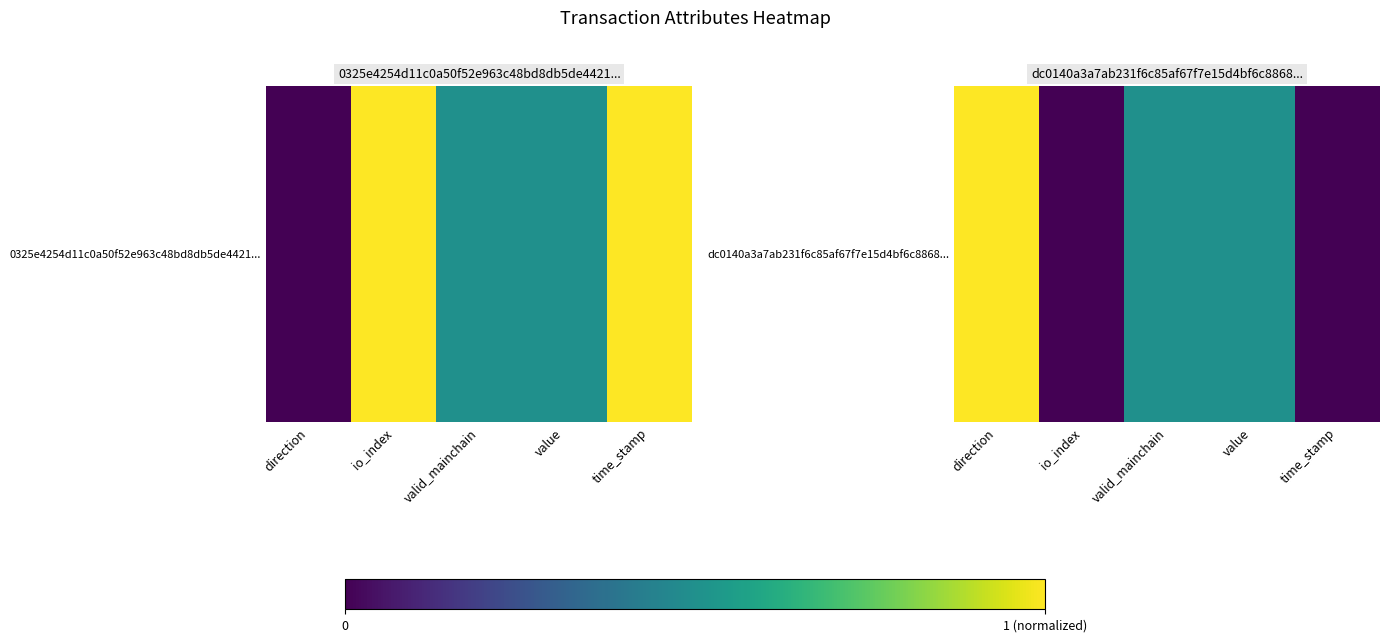

Rank the categories by value from lowest to highest.

io_index, time_stamp, valid_mainchain, value, direction